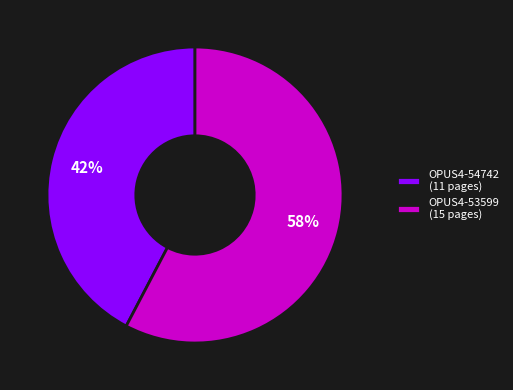

True or false: OPUS4-53599 accounts for 58% of the total.

True